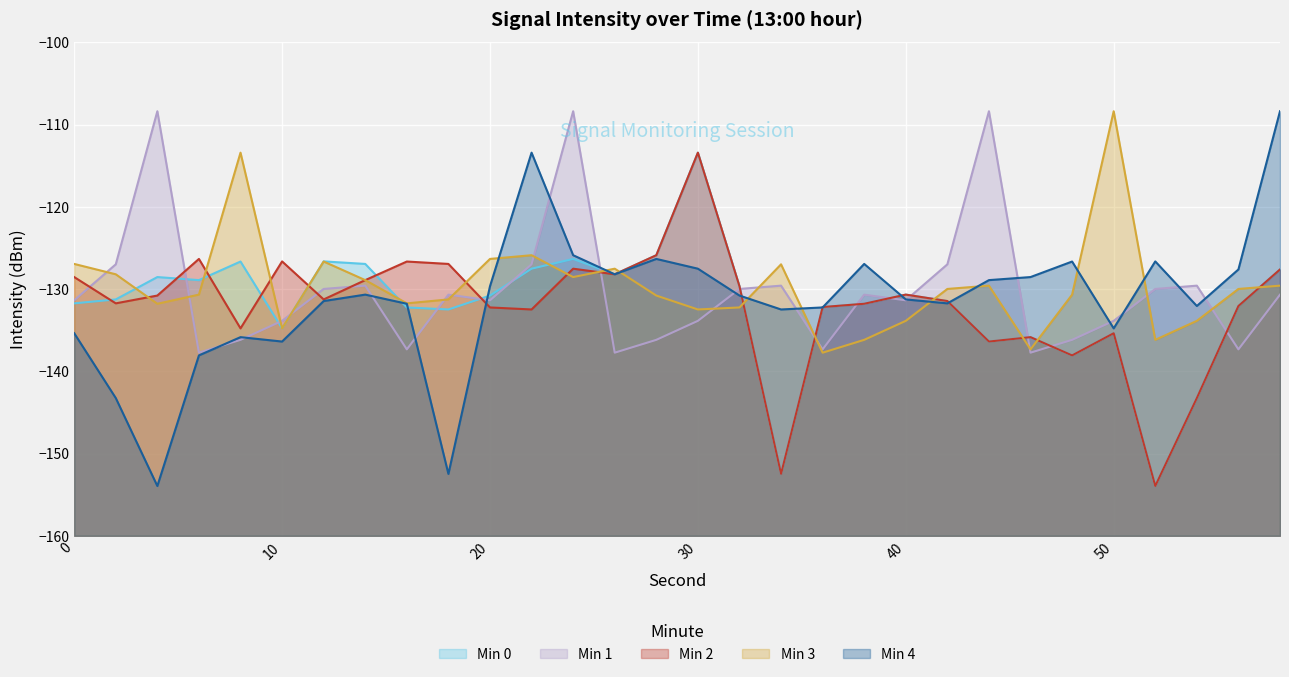

What are all the series names shown in the legend?

Min 0, Min 1, Min 2, Min 3, Min 4